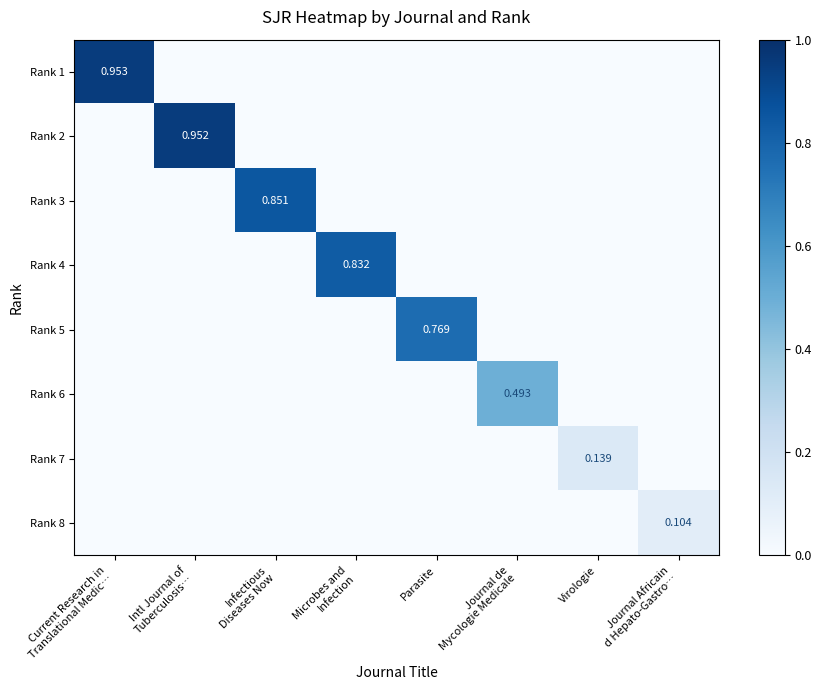

What is the difference between the maximum and minimum values in the Rank 1 series?

1.0